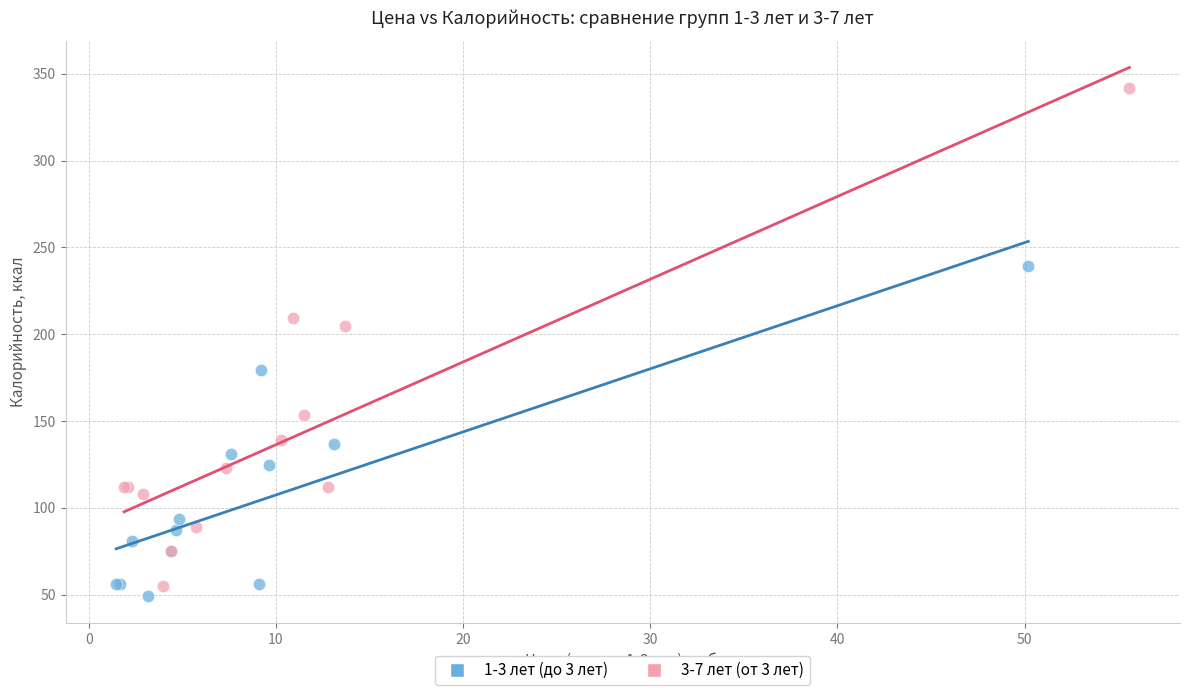

Which series reaches the minimum Y coordinate?

1-3 лет (до 3 лет)